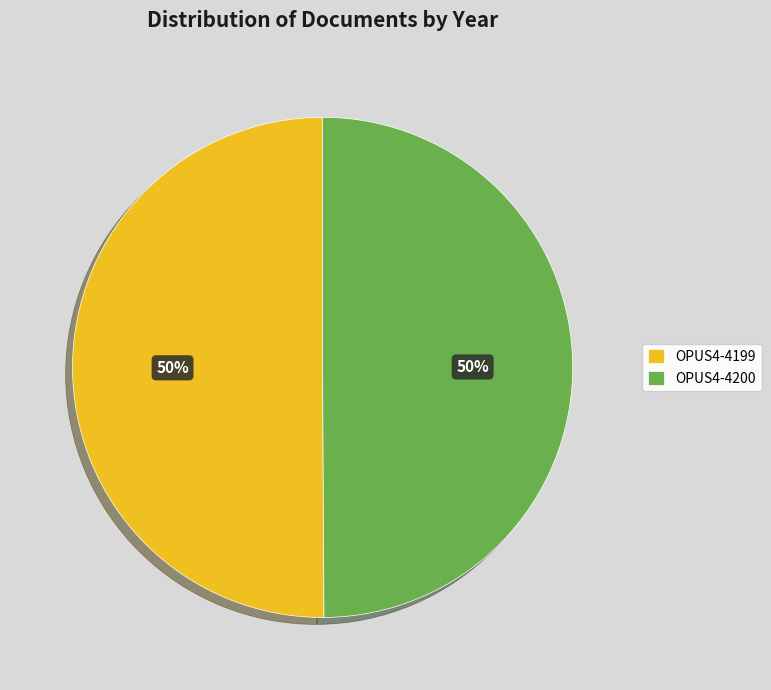

What is the ratio of the value at OPUS4-4199 to the value at OPUS4-4200?

1.0